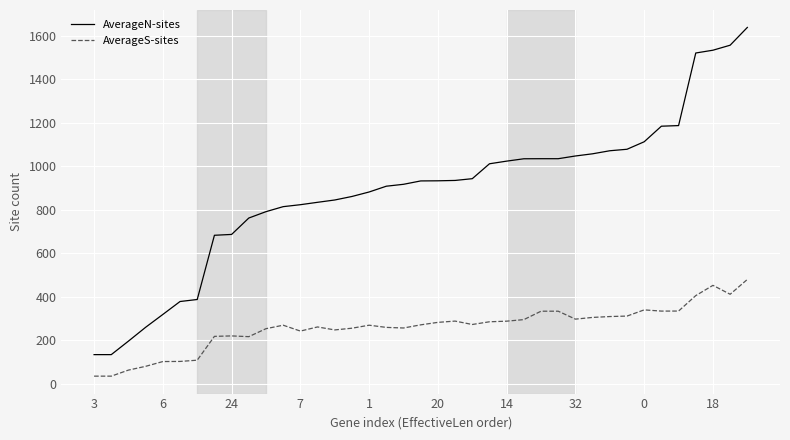

At how many categories does at least one series exceed 61?

39